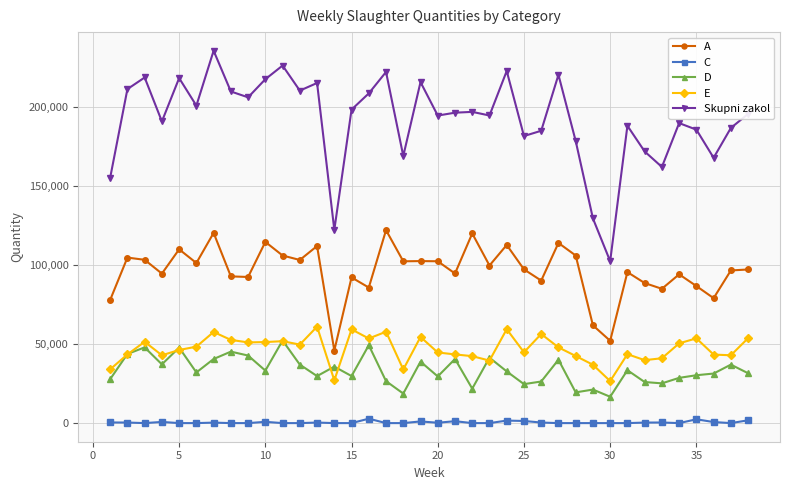

What is the greatest value displayed?

235596